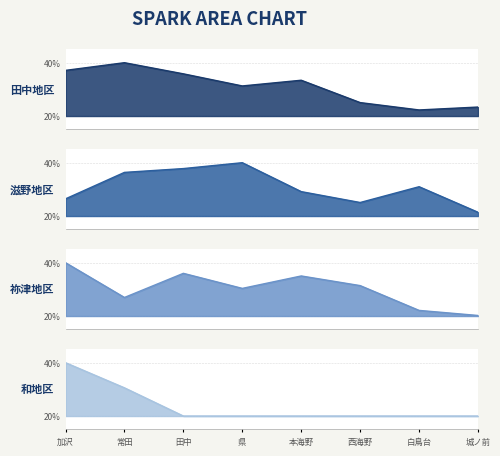

Reading left to right, transcribe all the data shown in this chart.

田中地区: 37.1	40.0	35.8	31.3	33.4	25.0	22.3	23.4
滋野地区: 26.4	36.4	37.8	40.0	29.2	25.1	31.0	21.4
祢津地区: 40.0	27.0	36.0	30.4	35.0	31.4	22.1	20.2
和地区: 40.0	30.6	20.0	20.0	20.0	20.0	20.0	20.0